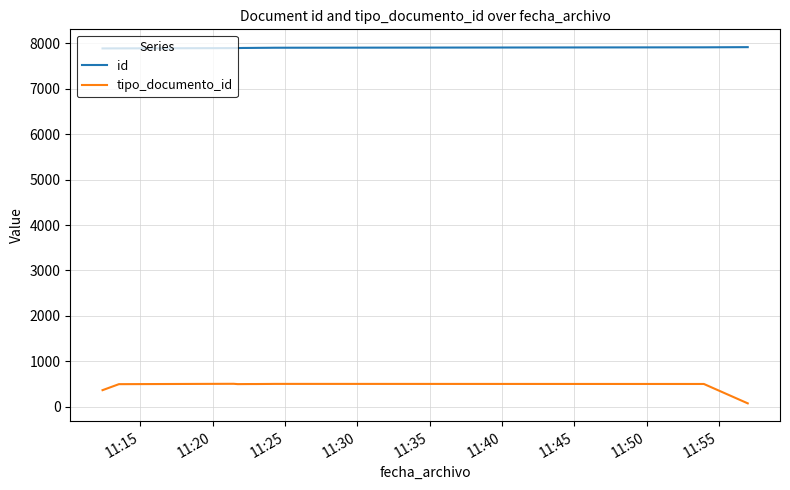

What are all the series names shown in the legend?

id, tipo_documento_id